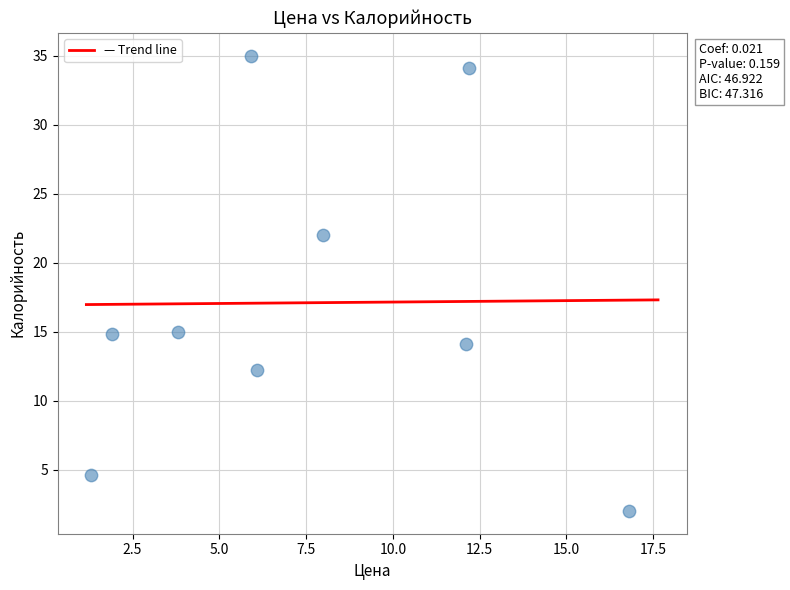

What is the range of Y values (max minus min)?

33.0